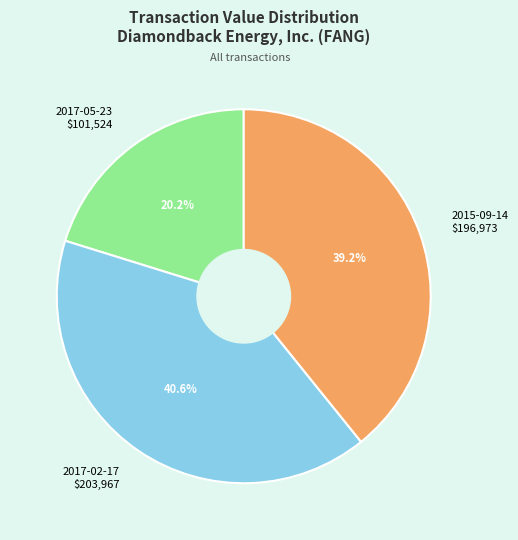

Count the number of slices in the pie.

3